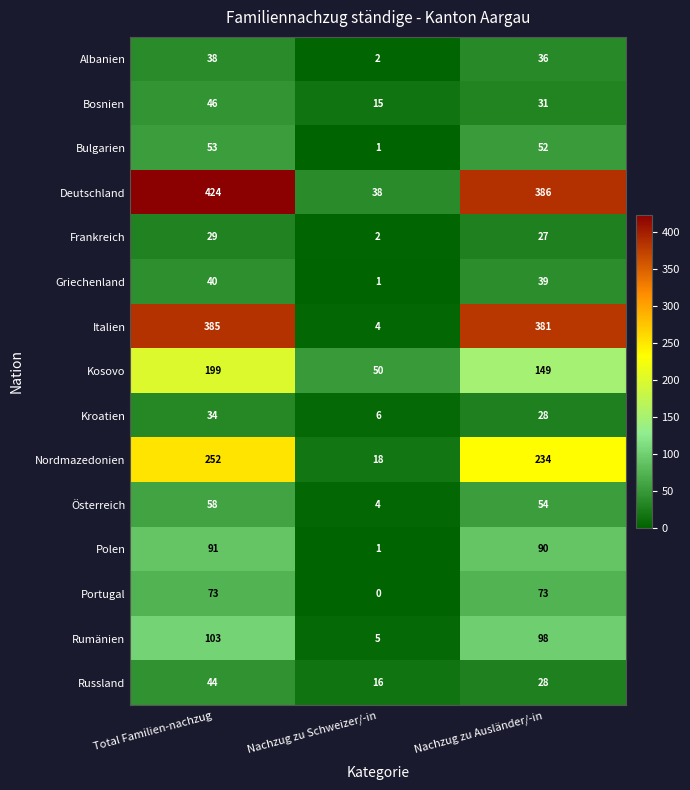

What is the average value of the Polen series?

61